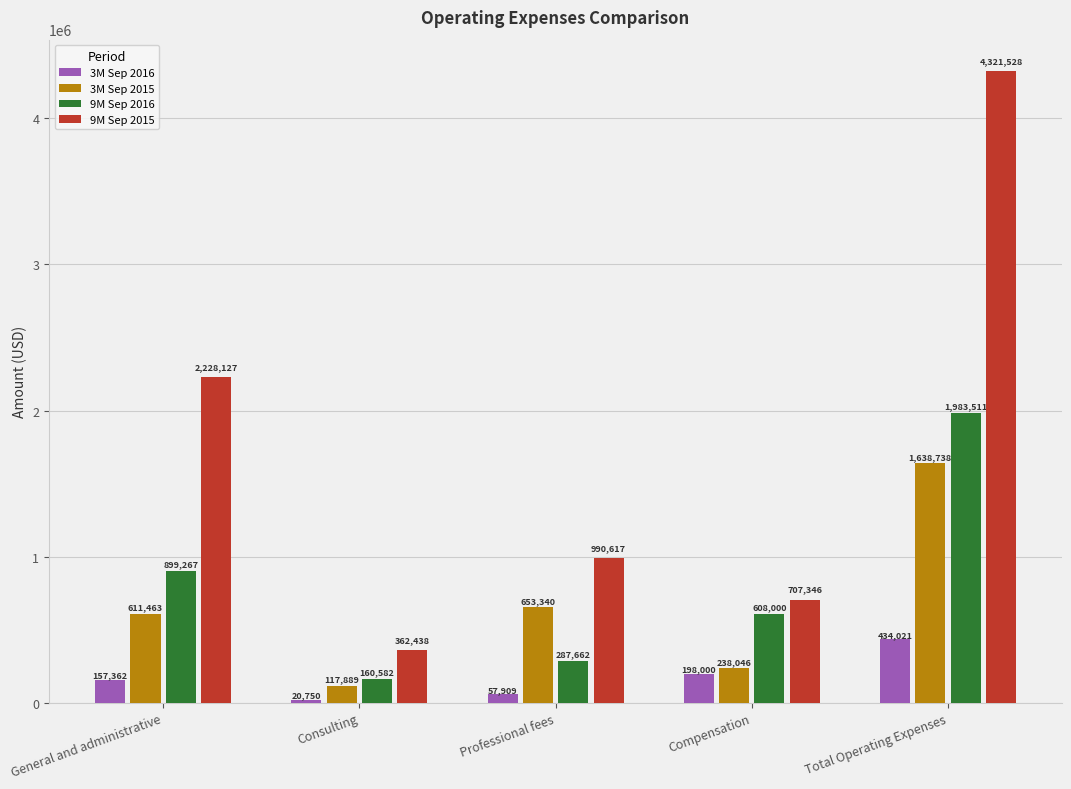

Rank the series at General and administrative from lowest to highest value.

3M Sep 2016, 3M Sep 2015, 9M Sep 2016, 9M Sep 2015